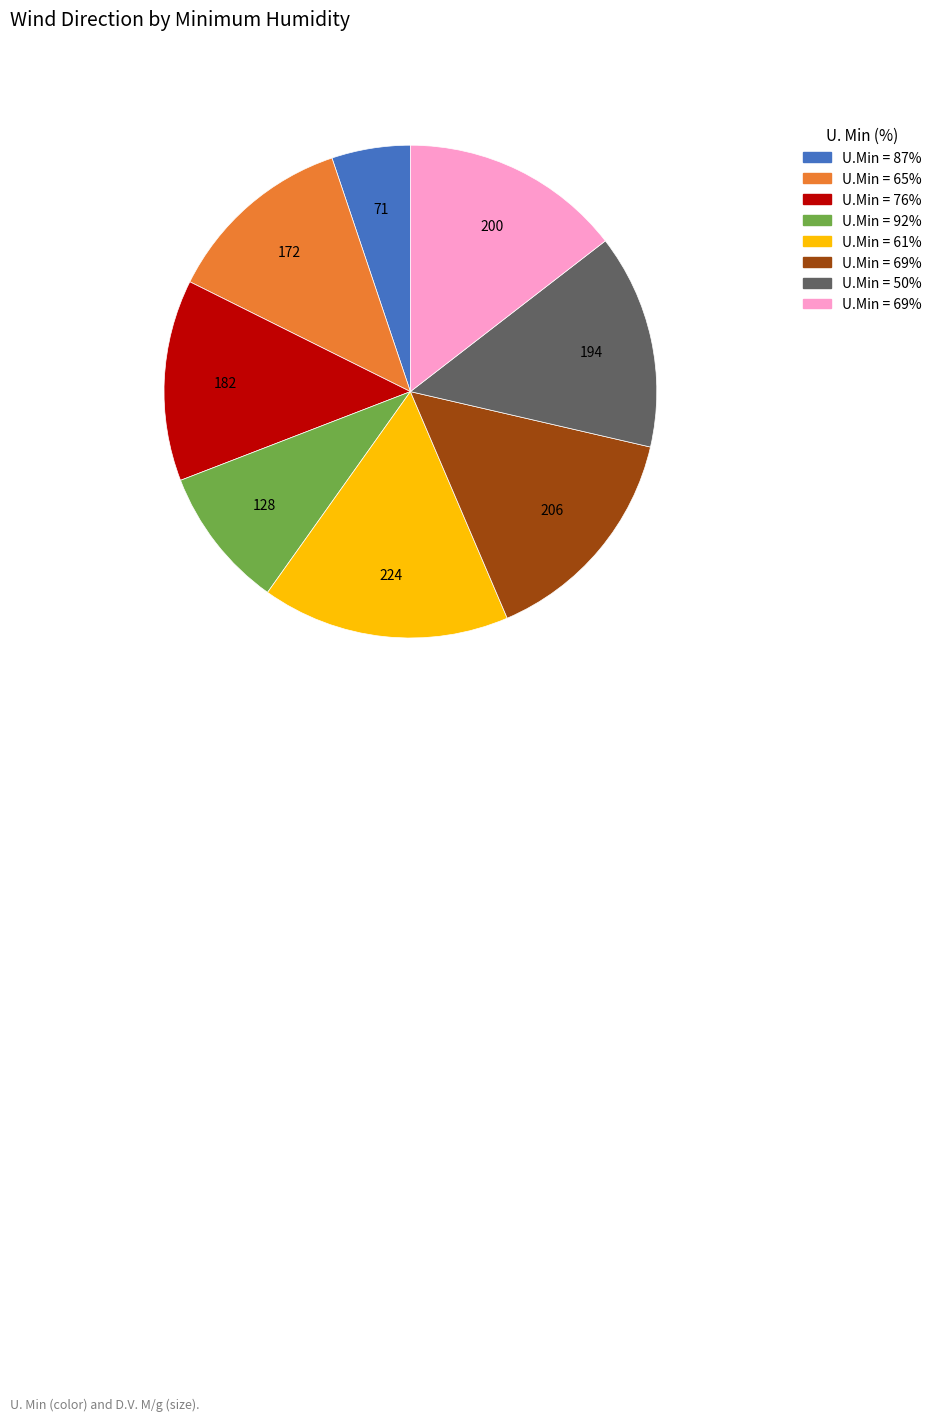

Is there any slice that represents more than half of the pie?

No